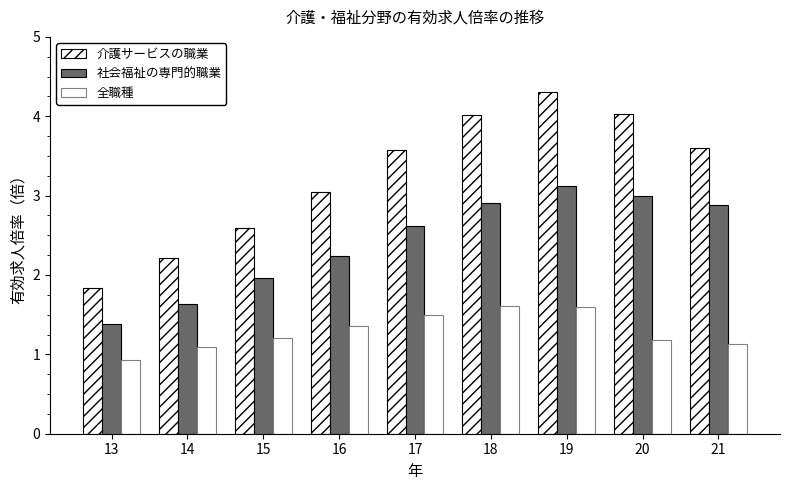

Between 17 and 20, which series saw the biggest shift?

介護サービスの職業